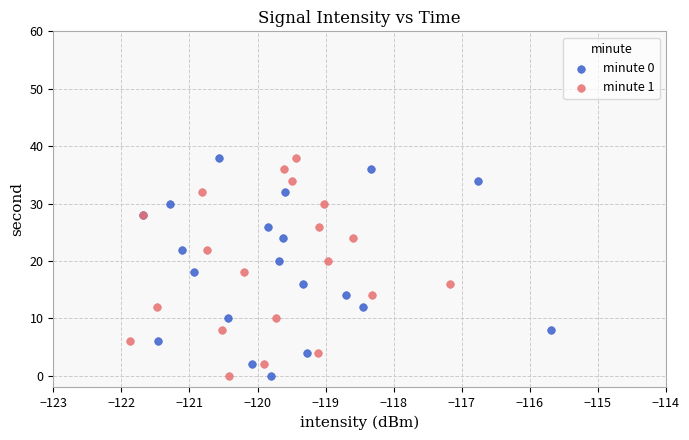

What are all the series names shown in the legend?

minute 0, minute 1